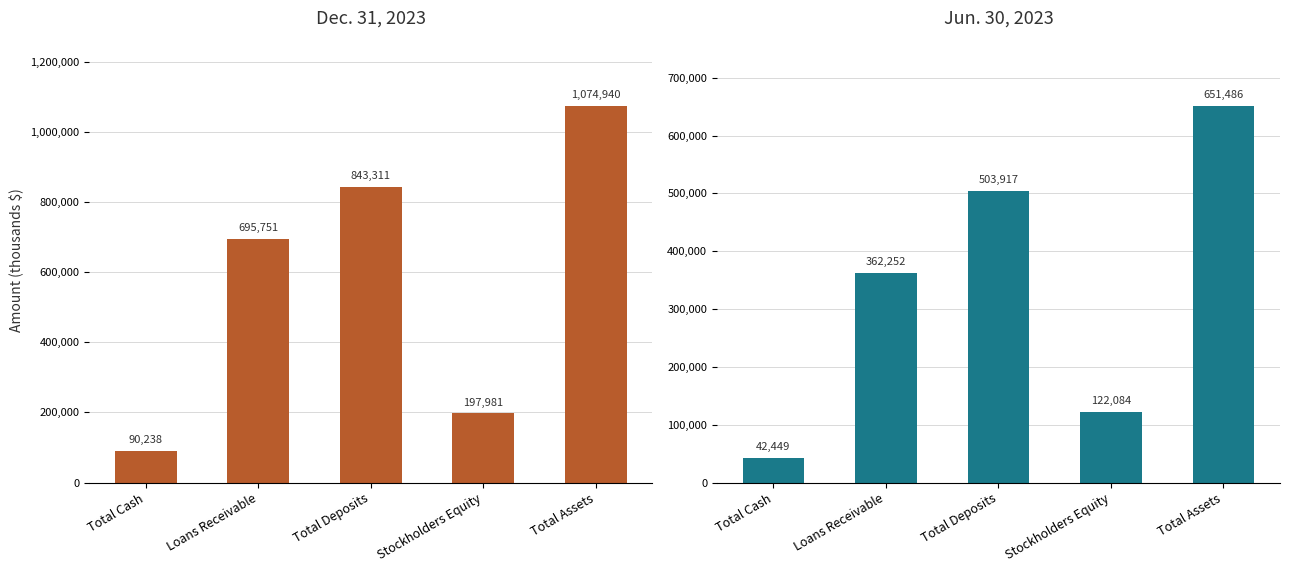

What are all the series names shown in the legend?

Dec. 31, 2023, Jun. 30, 2023